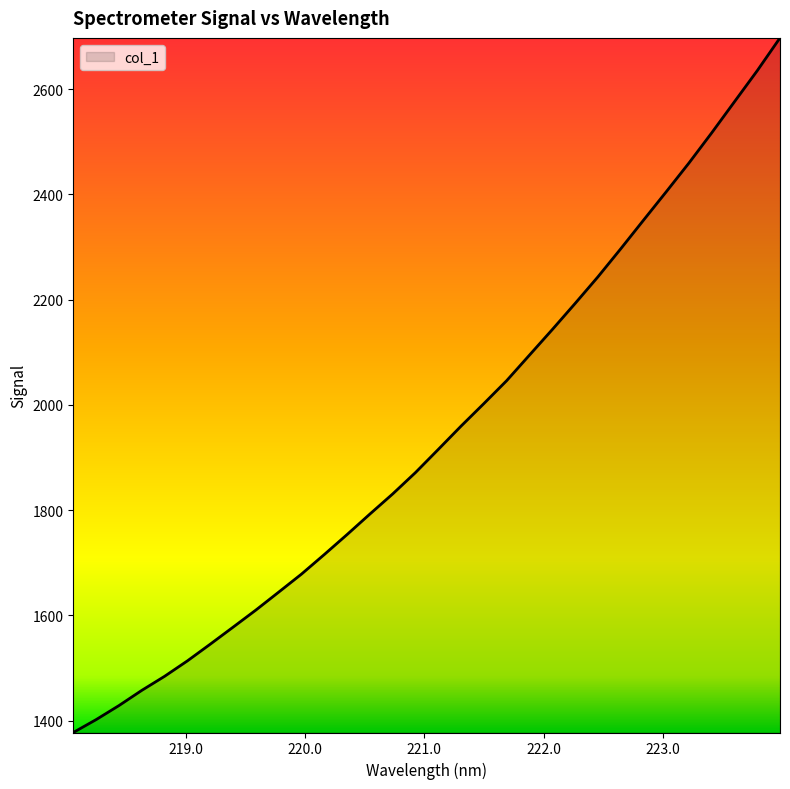

What is the smallest value displayed?

1377.6